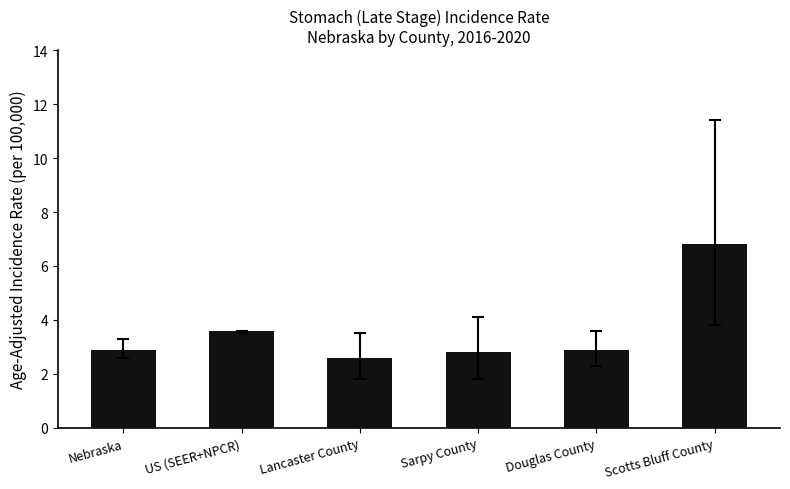

What is the ratio of the value at US (SEER+NPCR) to the value at Nebraska?

1.2